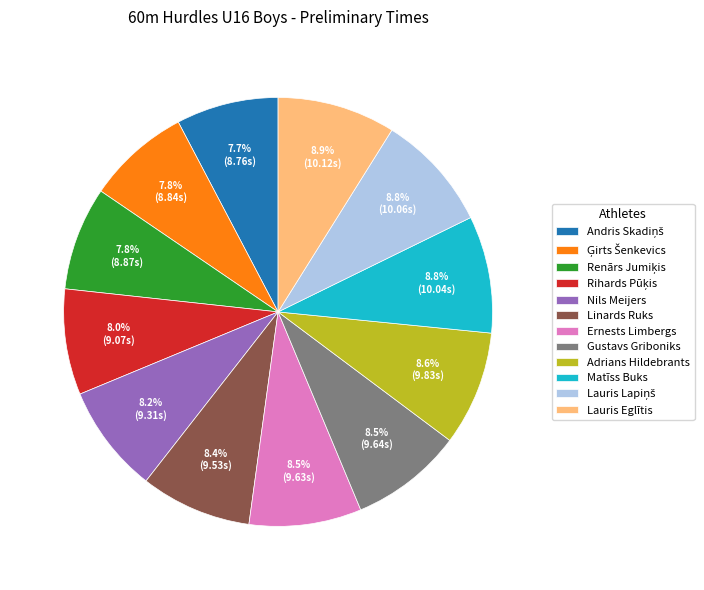

To the nearest percent, what is the average slice percentage?

8%